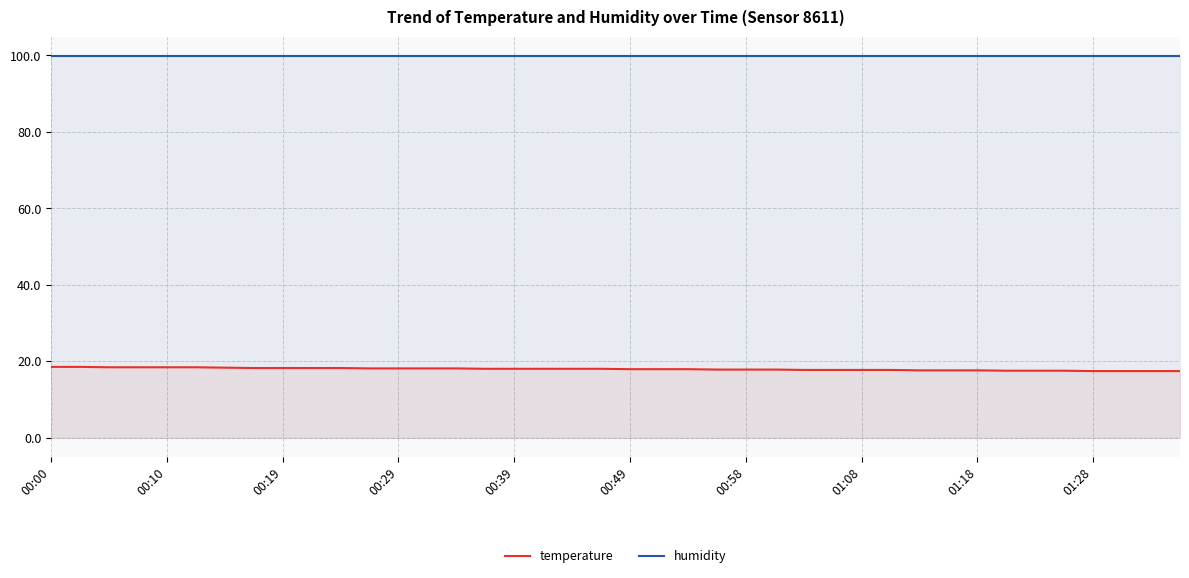

Rank the series by their maximum value, from highest to lowest.

humidity, temperature